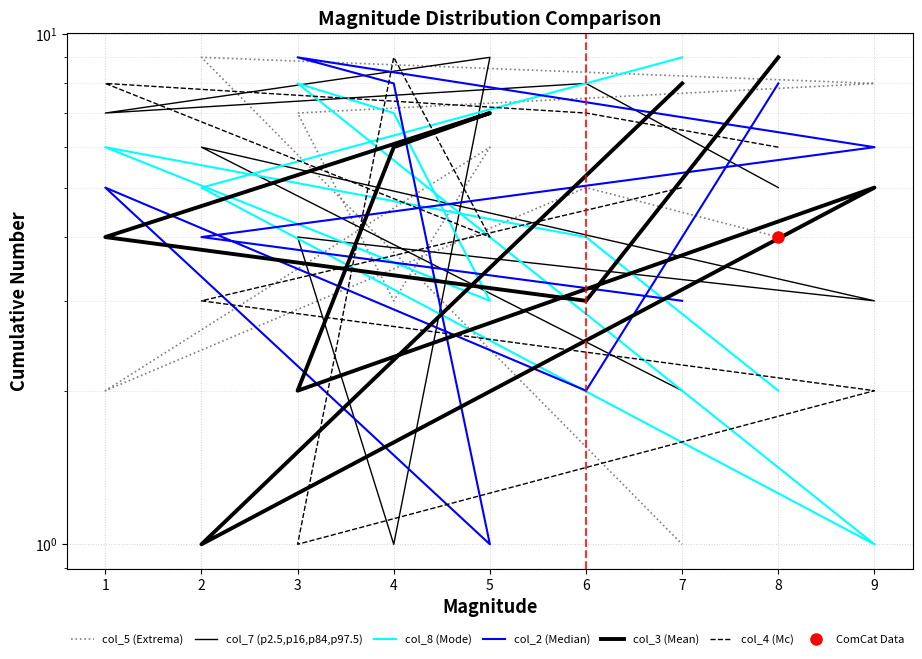

What is the average value of the col_7 (p2.5,p16,p84,p97.5) series?

5